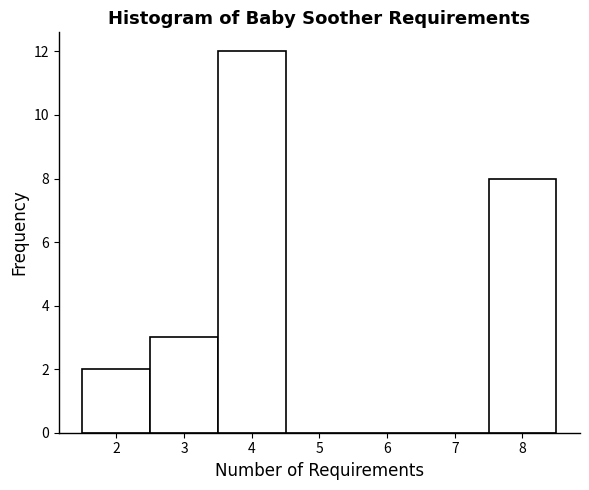

Which range on the x-axis has the tallest bar?

3.5 to 4.5